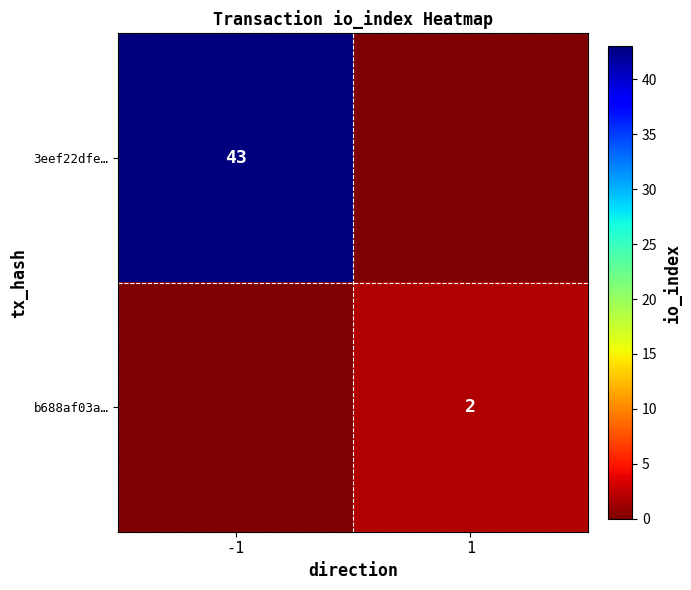

Is the value of b688af03a… at 1 greater than the value of 3eef22dfe… at -1?

No